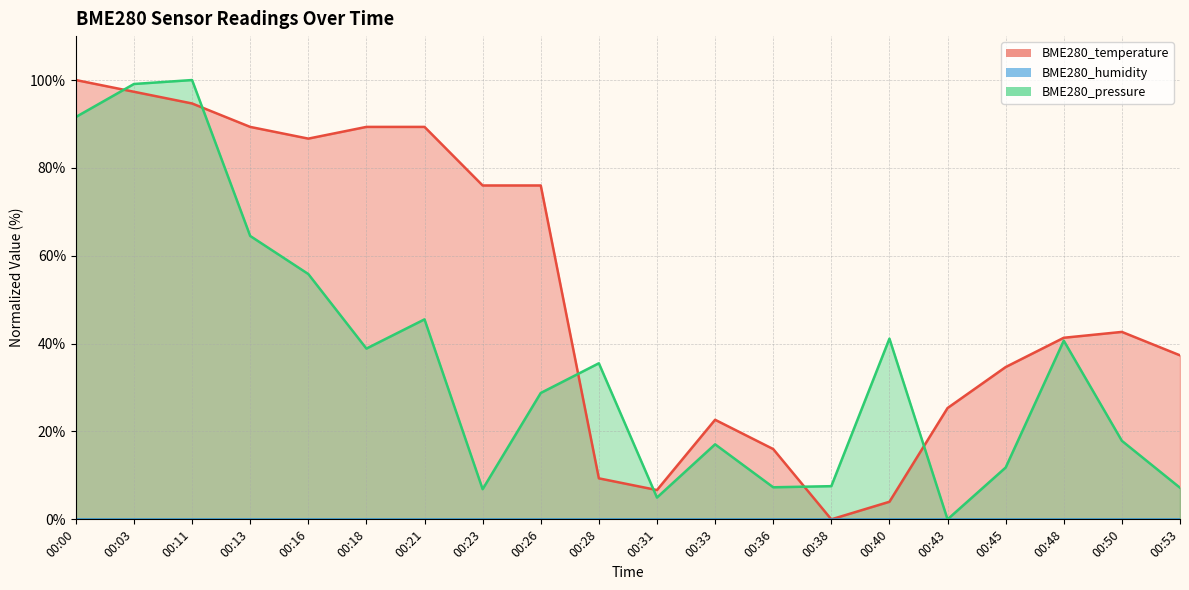

What is the spread (max minus min) of values at 00:38?

7.6